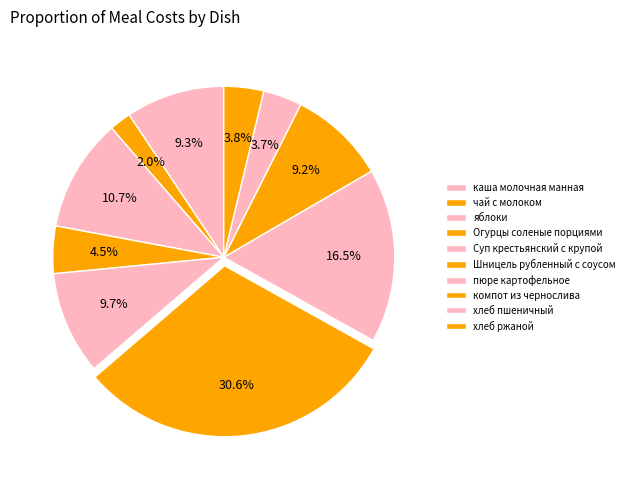

Count the number of slices in the pie.

10